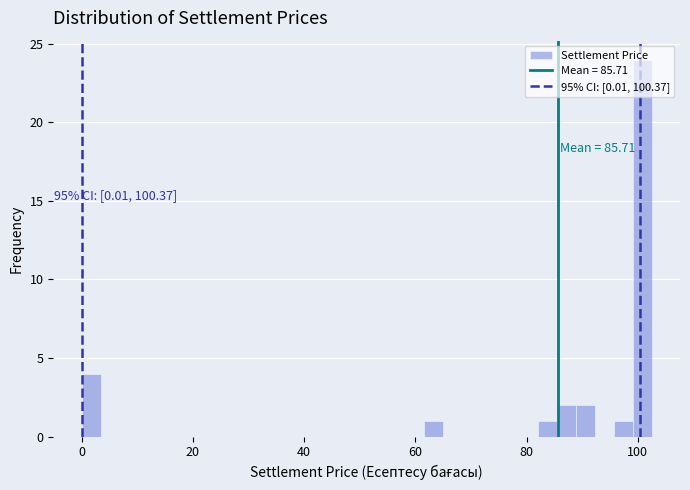

Read against the x-axis, roughly where is the centre of the tallest bar?

100